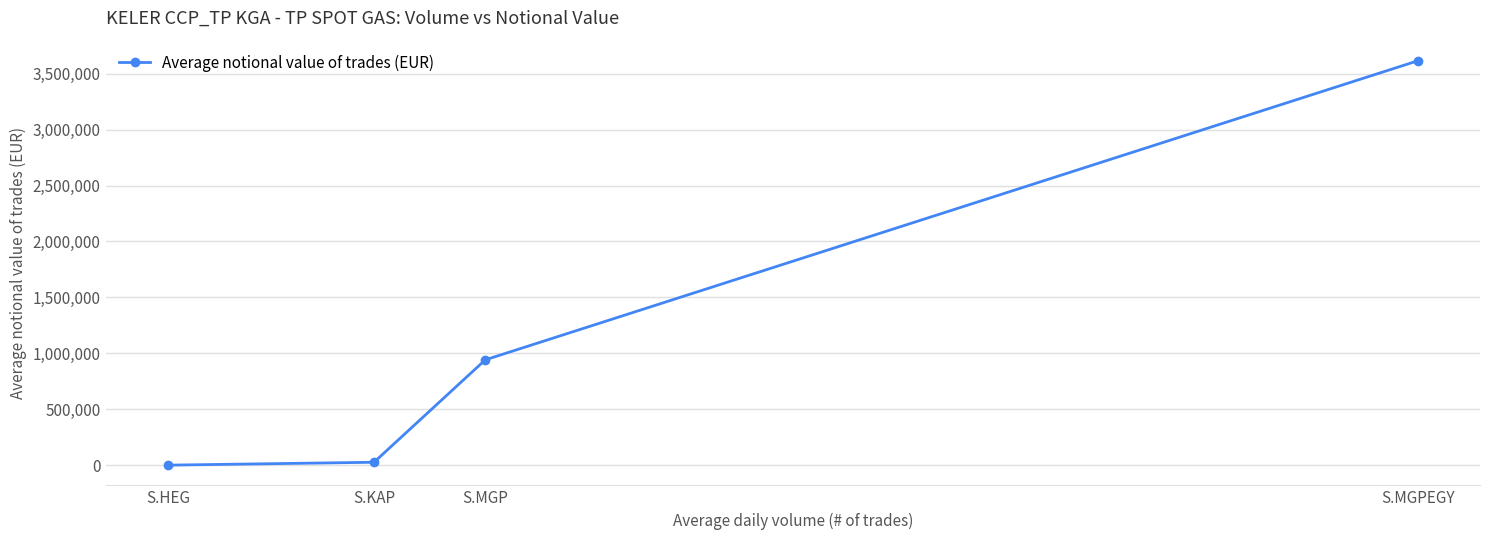

What is the smallest value displayed?

2318.7